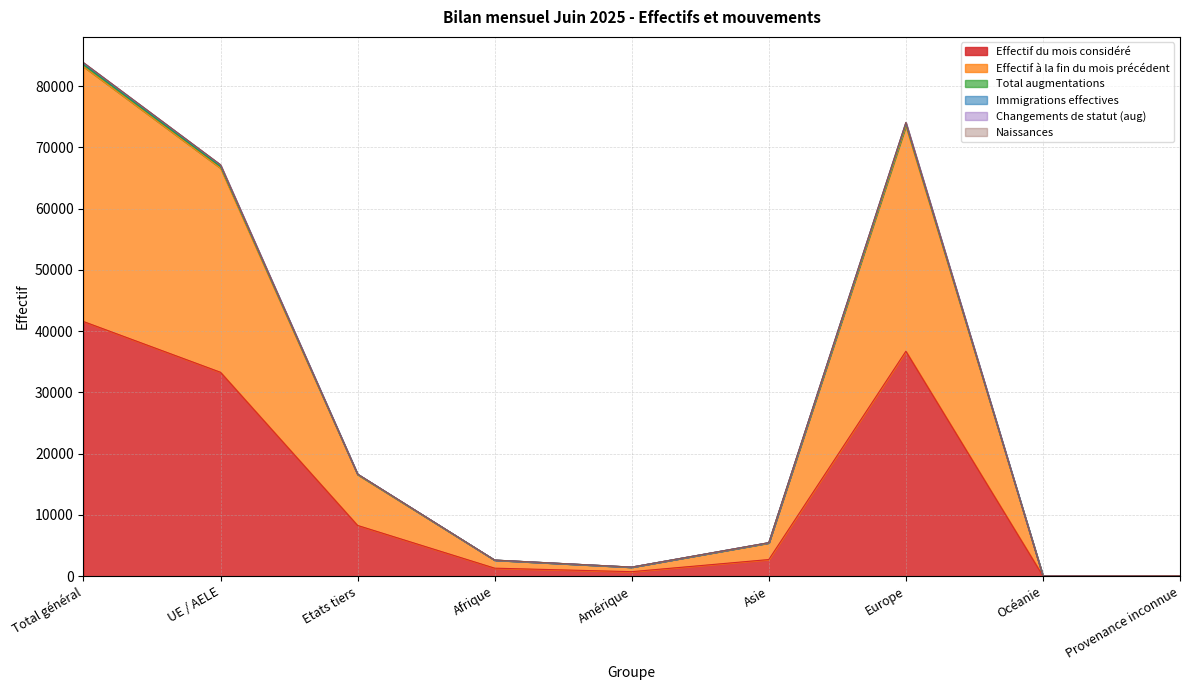

How many interior local peaks does the Immigrations effectives series have?

1